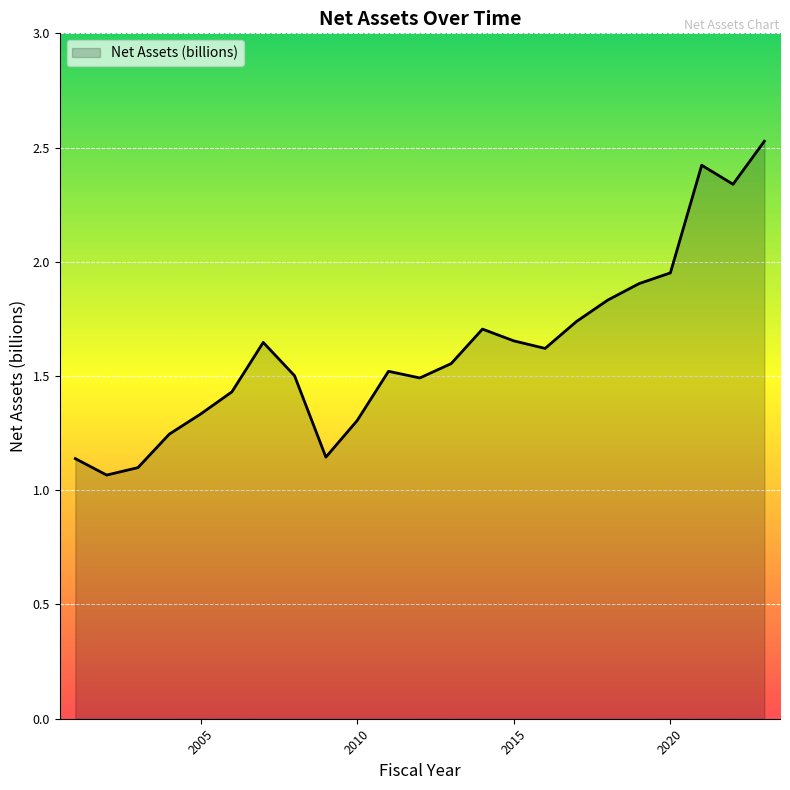

What is the greatest value displayed?

2.5